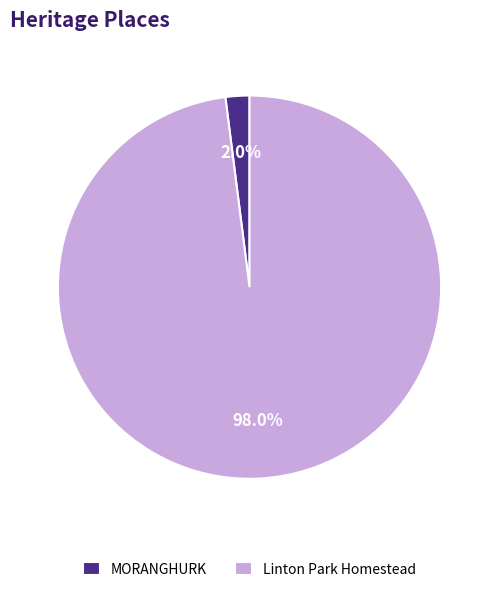

Does MORANGHURK represent more than half of the total?

No